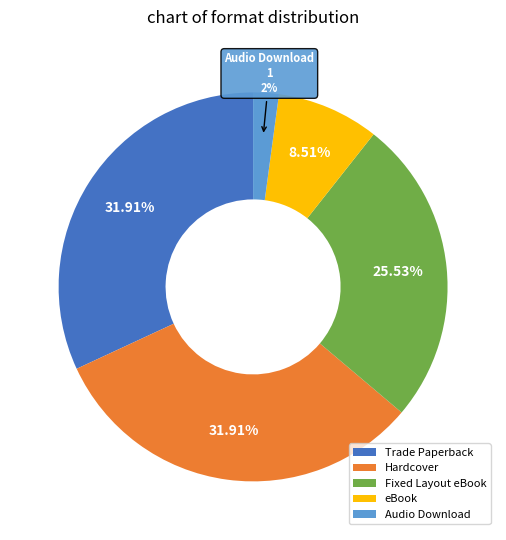

Does eBook account for over 50% of the chart?

No